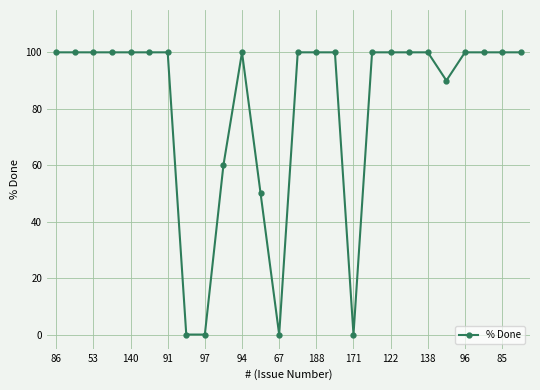

What is the difference between the maximum and second lowest values?

100